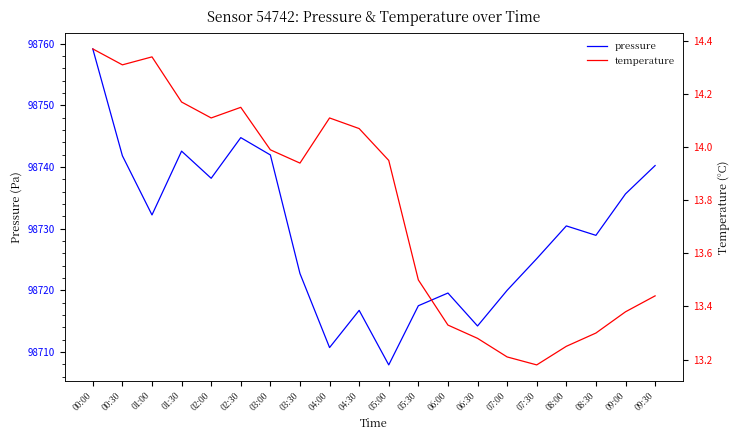

True or false: pressure and temperature intersect in this chart.

False